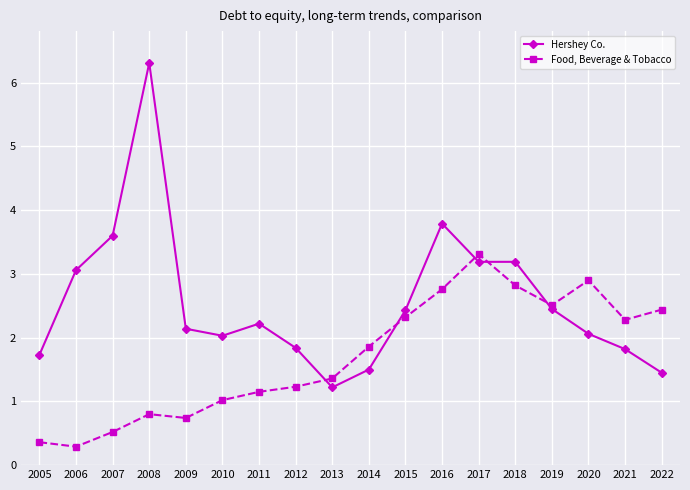

At which label is Food, Beverage & Tobacco closest to 1?

2010